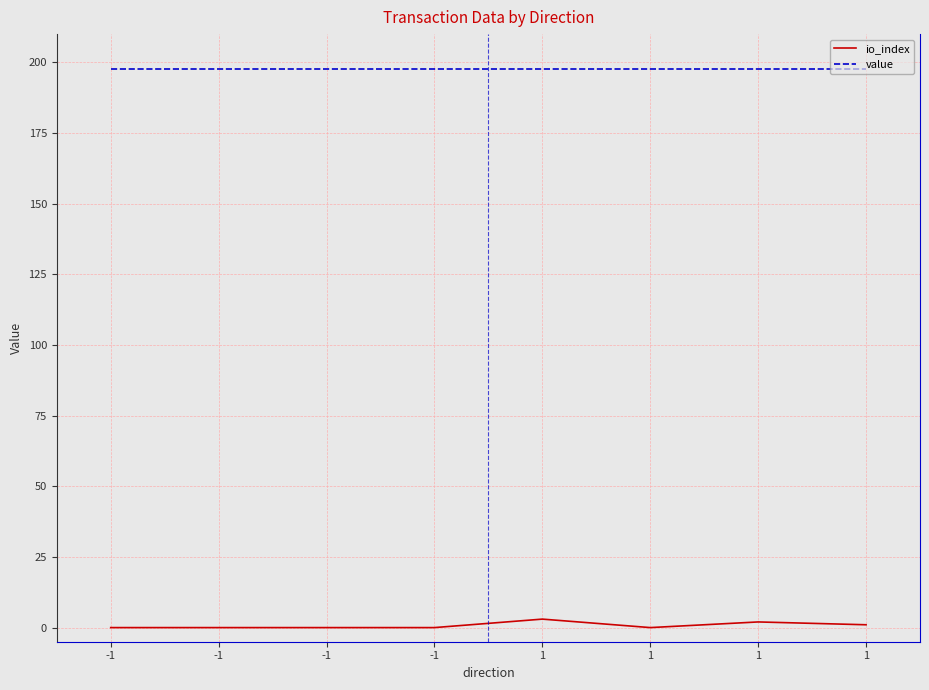

Rank the series by their average value, from lowest to highest.

io_index, value